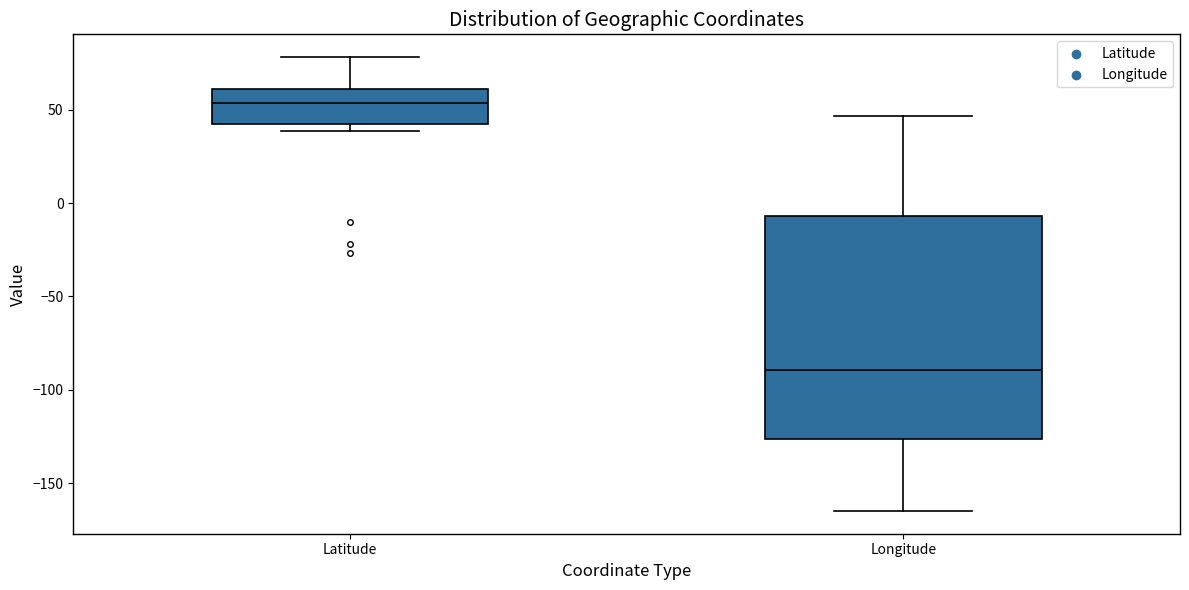

Reading left to right, read every box against the y-axis: the position of its median line, the range the box covers, and the ends of its whiskers. The values are not printed on the chart, so give them approximately, as read against the axis.

Latitude: median 55, box 40 to 60, whiskers 40 (just below the box's lower edge) to 80
Longitude: median -90, box -125 to -5, whiskers -165 to 45